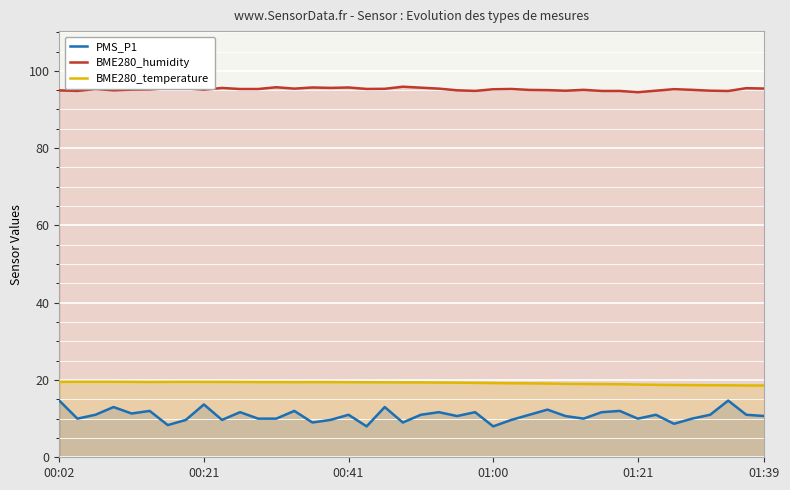

How many distinct data groups are displayed?

3